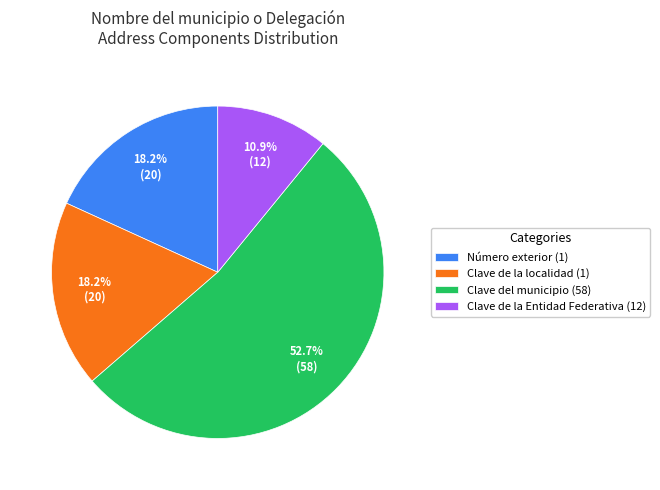

What is the majority slice?

Clave del municipio (58)